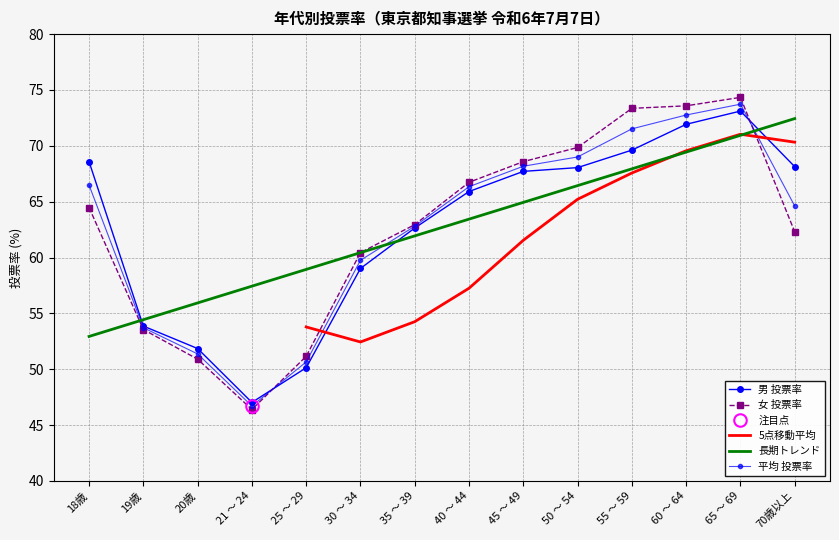

How many values in the 平均 series are below 66?

7